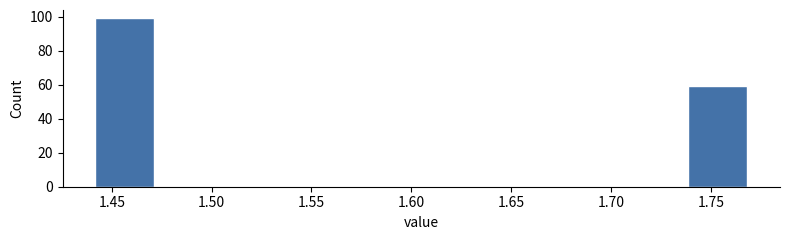

Reading left to right, transcribe this chart: for each bar, give the range it covers on the x-axis and its height. Neither the bar edges nor the heights are printed on the chart, so give them approximately, as read against the axes.

1.440 to 1.473: 100
1.473 to 1.506: 0
1.506 to 1.539: 0
1.539 to 1.572: 0
1.572 to 1.605: 0
1.605 to 1.638: 0
1.638 to 1.671: 0
1.671 to 1.704: 0
1.704 to 1.737: 0
1.737 to 1.770: 60